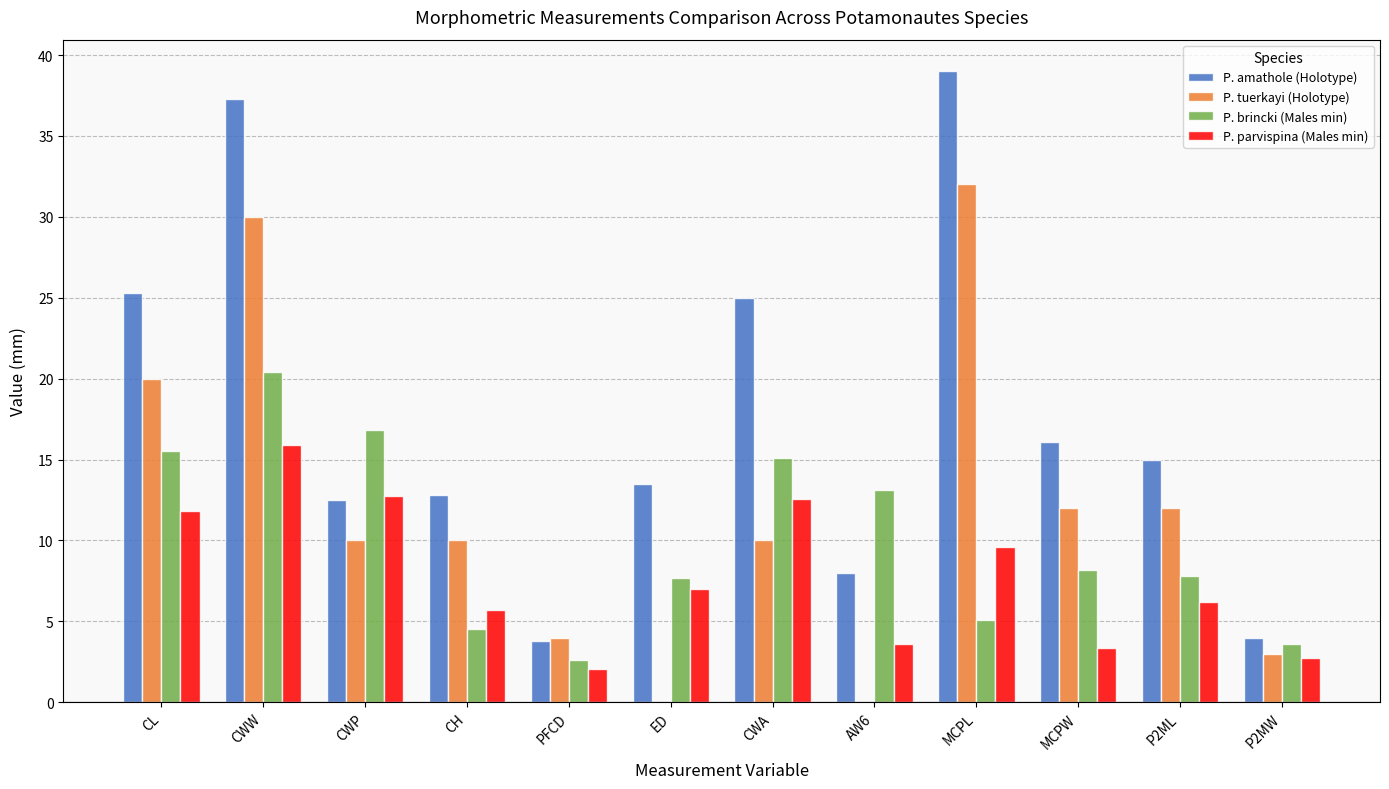

At which category is the sum across all series the highest?

CWW